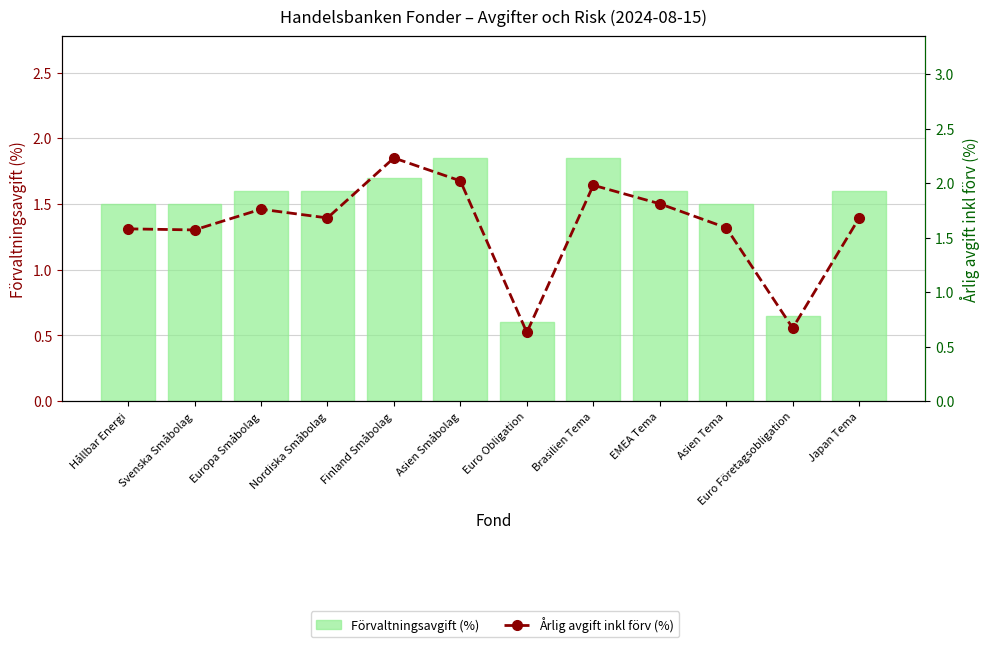

Which series changed the most between Svenska Småbolag and Finland Småbolag?

Årlig avgift inkl förv (%)